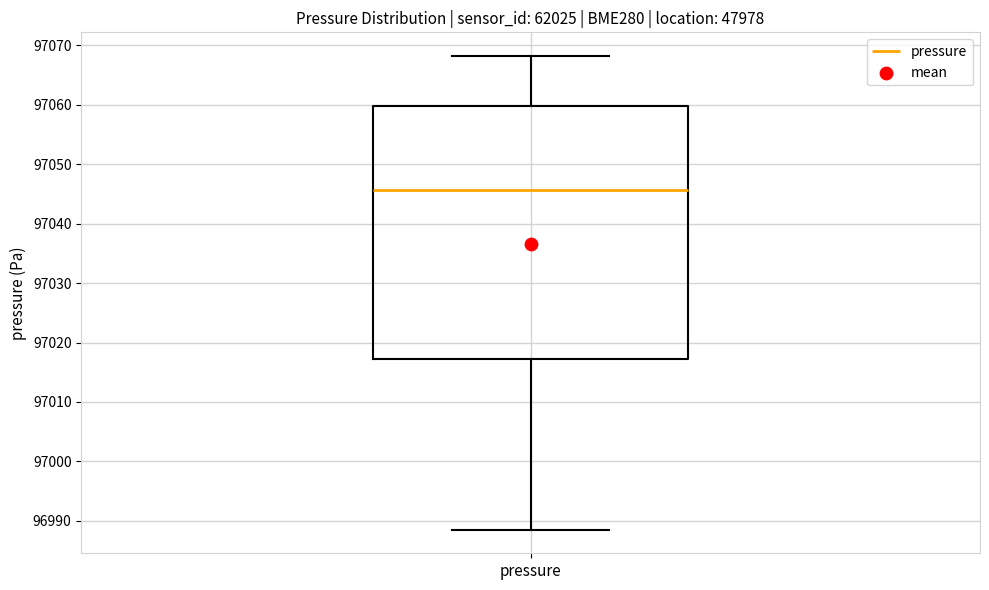

Where is the upper edge of the box for pressure on the y-axis? The values are not printed on the chart, so give them approximately, as read against the axis.

97060